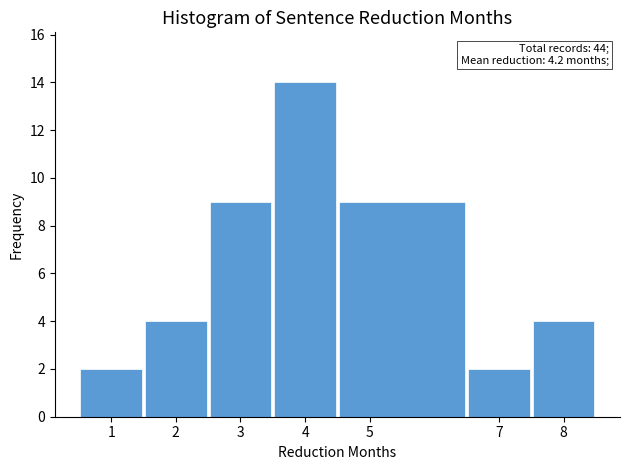

Which range on the x-axis has the tallest bar?

3.5 to 4.5